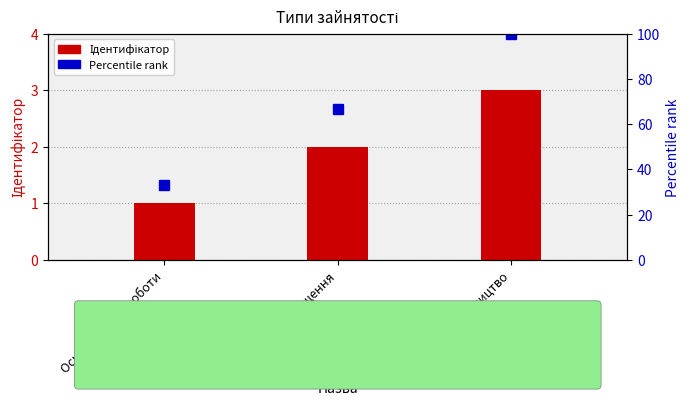

What is the sum of all Percentile rank values?

200.0